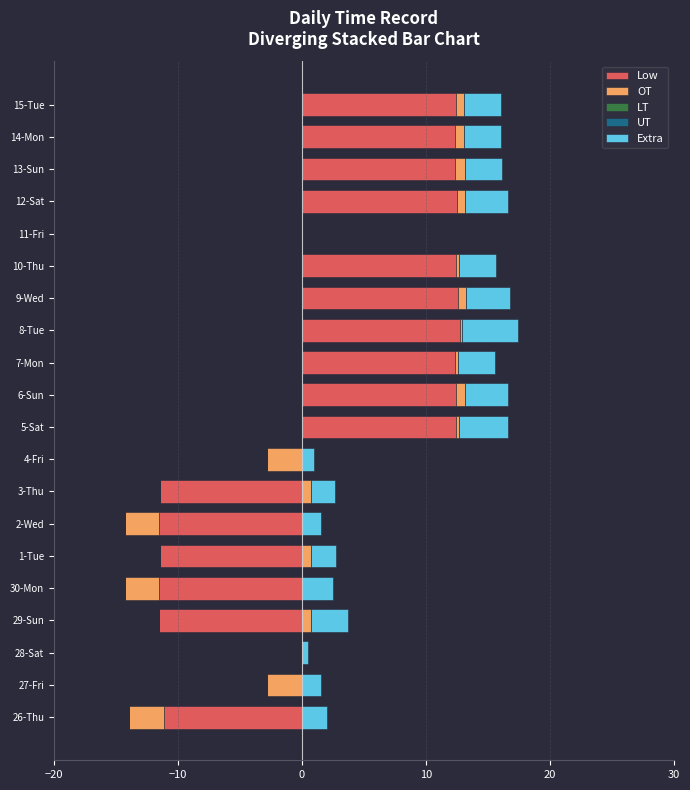

True or false: OT has a value of 0.3 at 3-Thu.

False